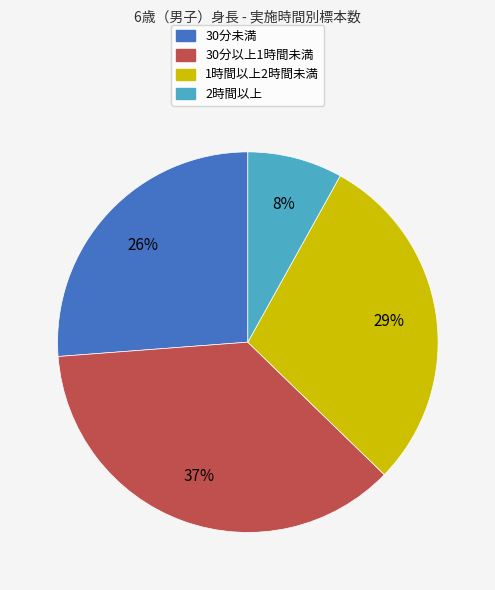

Is the sum of 1時間以上2時間未満 and 2時間以上 greater than half?

No